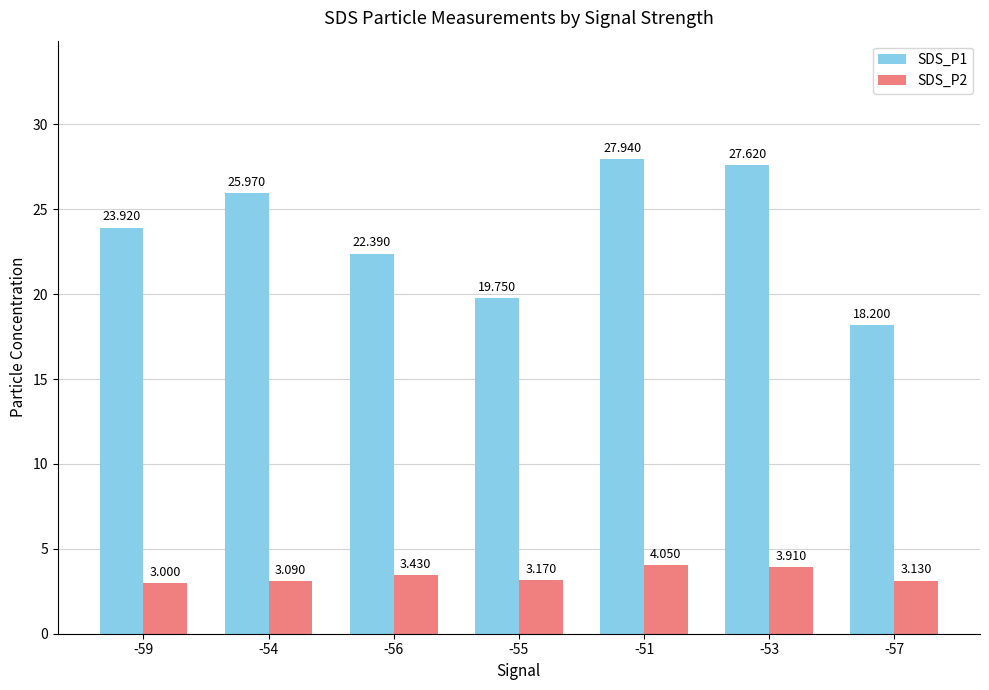

What is the value of the SDS_P1 bar at the 5th from the left?

27.9